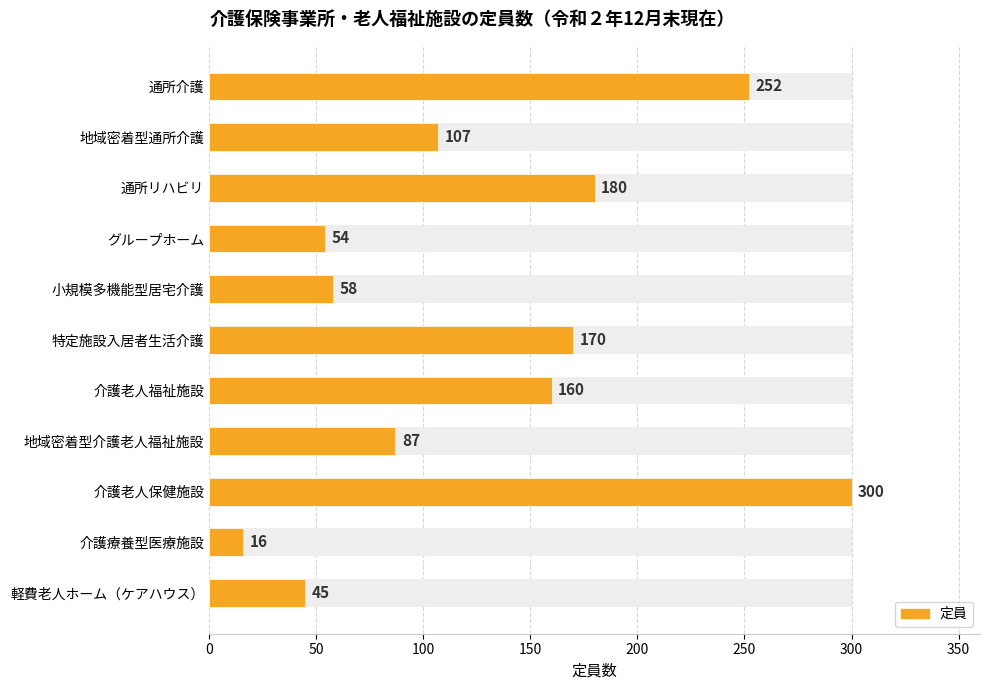

What is the value of the 9th bar from the left?

300